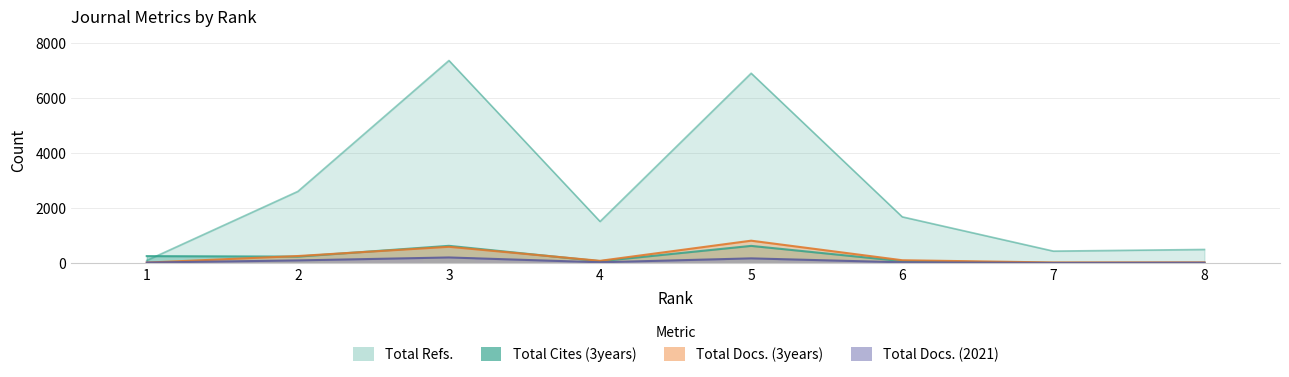

At which label does Total Cites (3years) first exceed 241?

1